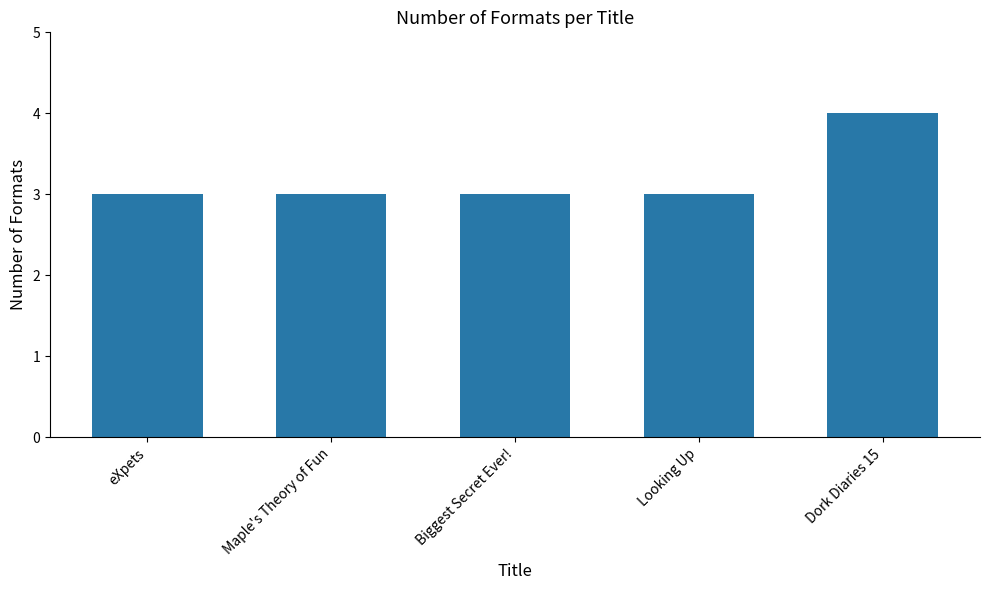

The chart shows a value of 7 at Dork Diaries 15. True or false?

False